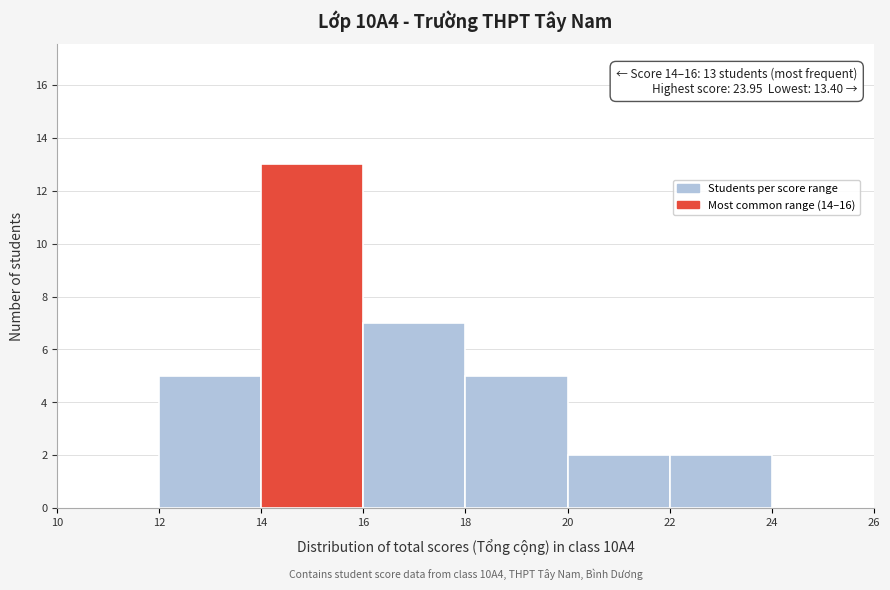

Over which range of the x-axis is the bar tallest?

14 to 16